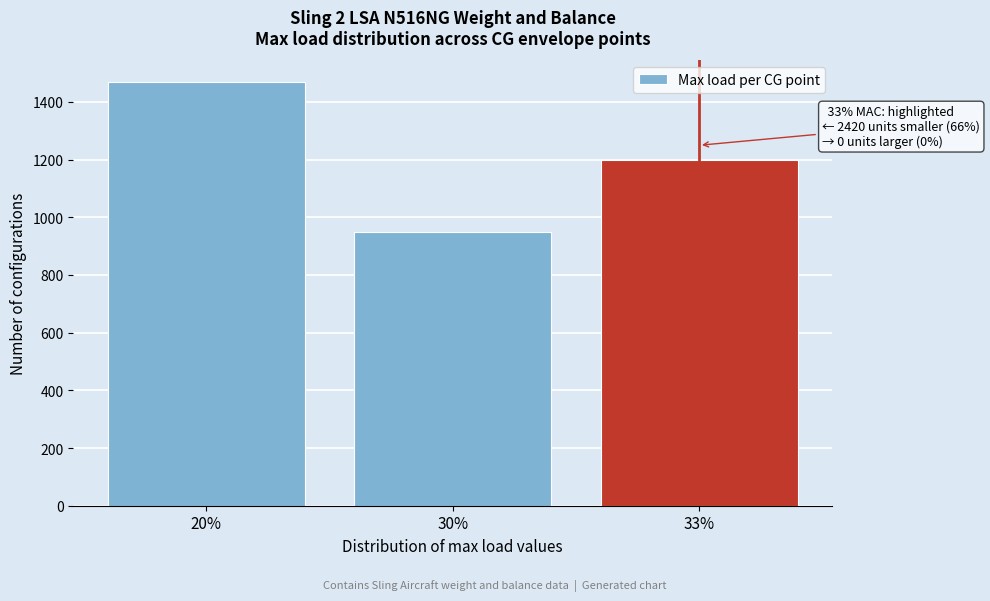

Reading right to left, transcribe all the data shown in this chart.

1200	950	1470